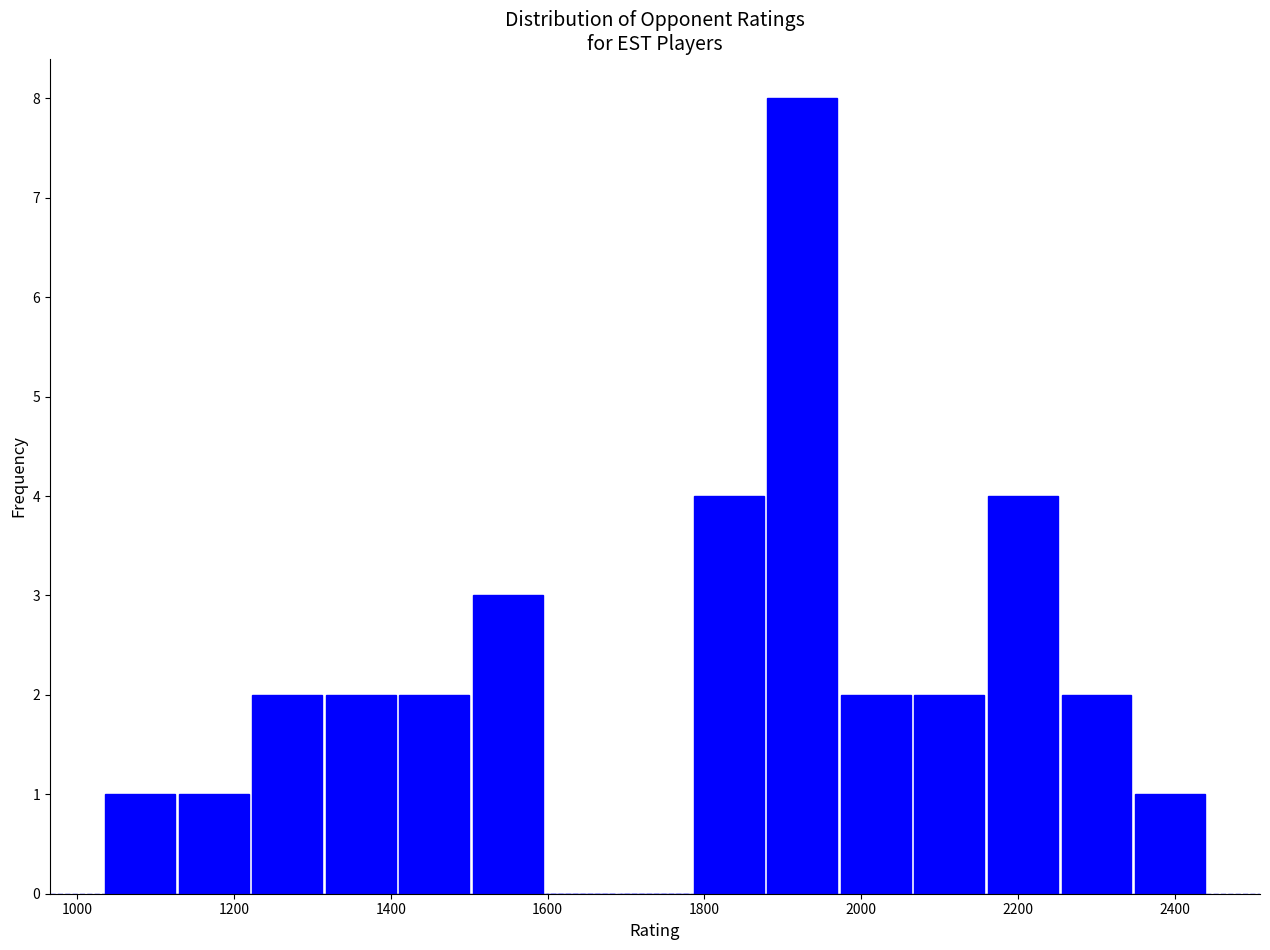

How tall is the bar that spans 2060 to 2160 on the x-axis? Neither the bar edges nor the heights are printed on the chart, so give them approximately, as read against the axes.

2